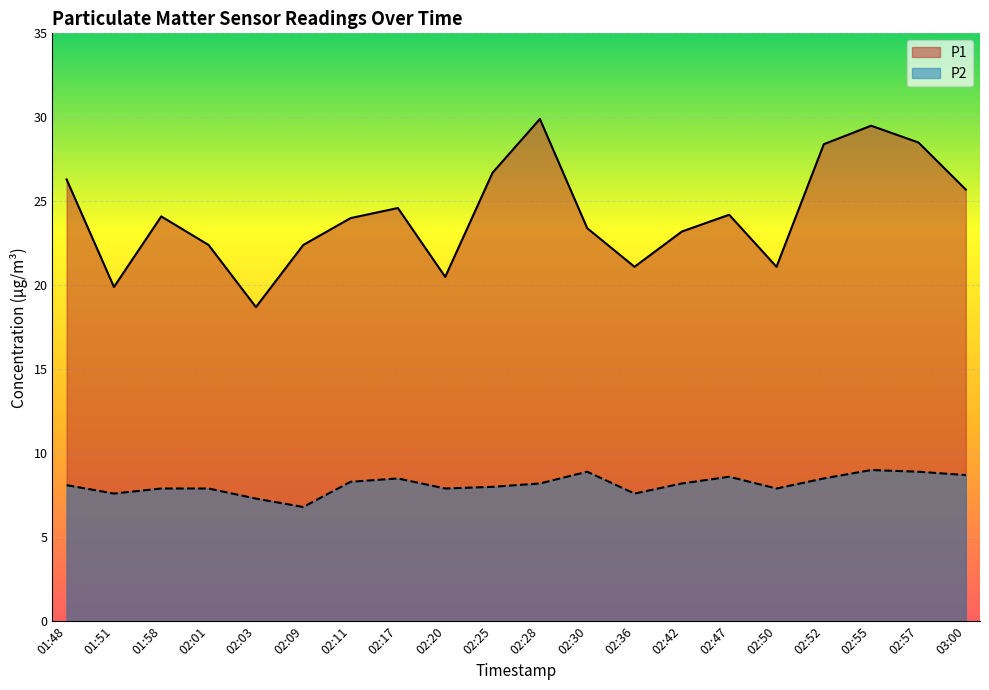

Rank the series by their maximum value, from lowest to highest.

P2, P1